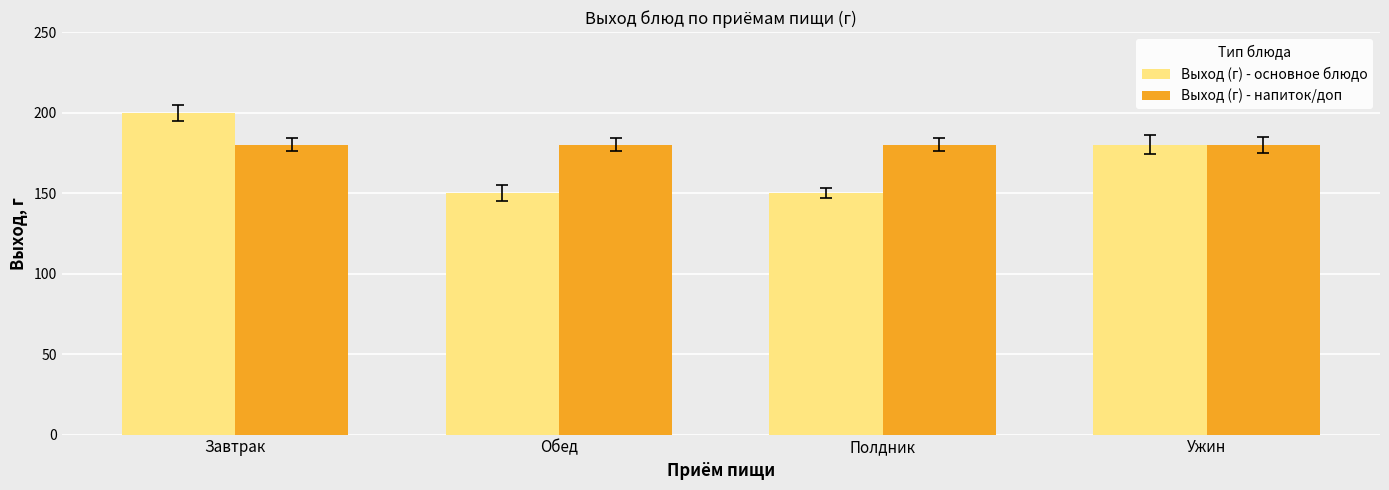

Rank the series at Обед from highest to lowest value.

Выход (г) - напиток/доп, Выход (г) - основное блюдо